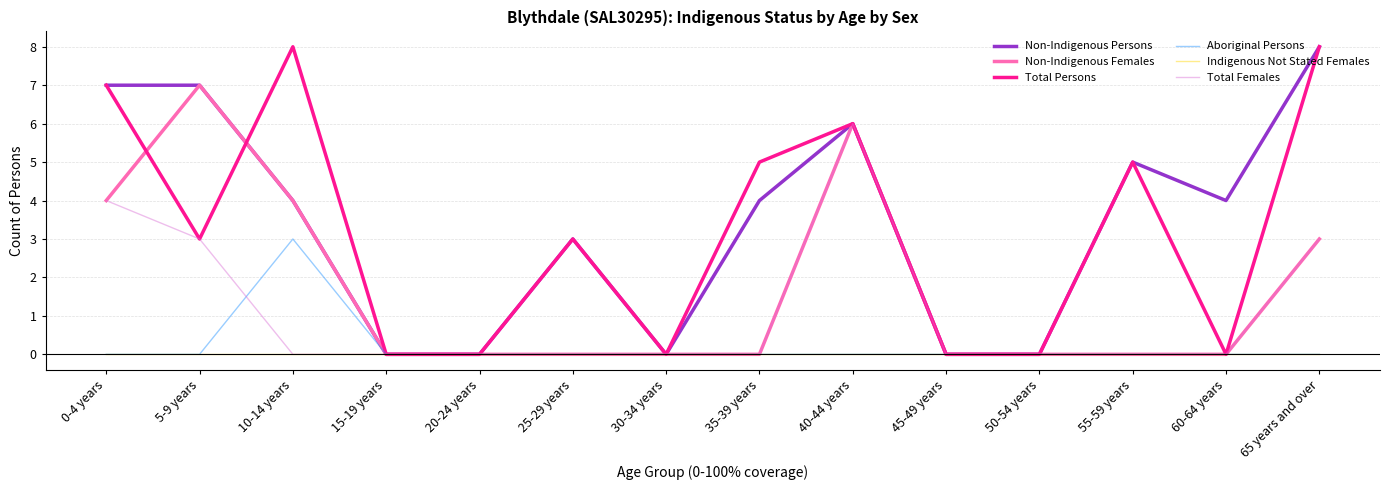

Reading left to right, extract all data points from this chart.

Non-Indigenous Persons: 0-4 years=7	5-9 years=7	10-14 years=4	15-19 years=0	20-24 years=0	25-29 years=3	30-34 years=0	35-39 years=4	40-44 years=6	45-49 years=0	50-54 years=0	55-59 years=5	60-64 years=4	65 years and over=8
Non-Indigenous Females: 0-4 years=4	5-9 years=7	10-14 years=4	15-19 years=0	20-24 years=0	25-29 years=0	30-34 years=0	35-39 years=0	40-44 years=6	45-49 years=0	50-54 years=0	55-59 years=0	60-64 years=0	65 years and over=3
Total Persons: 0-4 years=7	5-9 years=3	10-14 years=8	15-19 years=0	20-24 years=0	25-29 years=3	30-34 years=0	35-39 years=5	40-44 years=6	45-49 years=0	50-54 years=0	55-59 years=5	60-64 years=0	65 years and over=8
Aboriginal Persons: 0-4 years=0	5-9 years=0	10-14 years=3	15-19 years=0	20-24 years=0	25-29 years=0	30-34 years=0	35-39 years=0	40-44 years=0	45-49 years=0	50-54 years=0	55-59 years=0	60-64 years=0	65 years and over=0
Indigenous Not Stated Females: 0-4 years=0	5-9 years=0	10-14 years=0	15-19 years=0	20-24 years=0	25-29 years=0	30-34 years=0	35-39 years=0	40-44 years=0	45-49 years=0	50-54 years=0	55-59 years=0	60-64 years=0	65 years and over=0
Total Females: 0-4 years=4	5-9 years=3	10-14 years=0	15-19 years=0	20-24 years=0	25-29 years=0	30-34 years=0	35-39 years=0	40-44 years=6	45-49 years=0	50-54 years=0	55-59 years=0	60-64 years=0	65 years and over=3